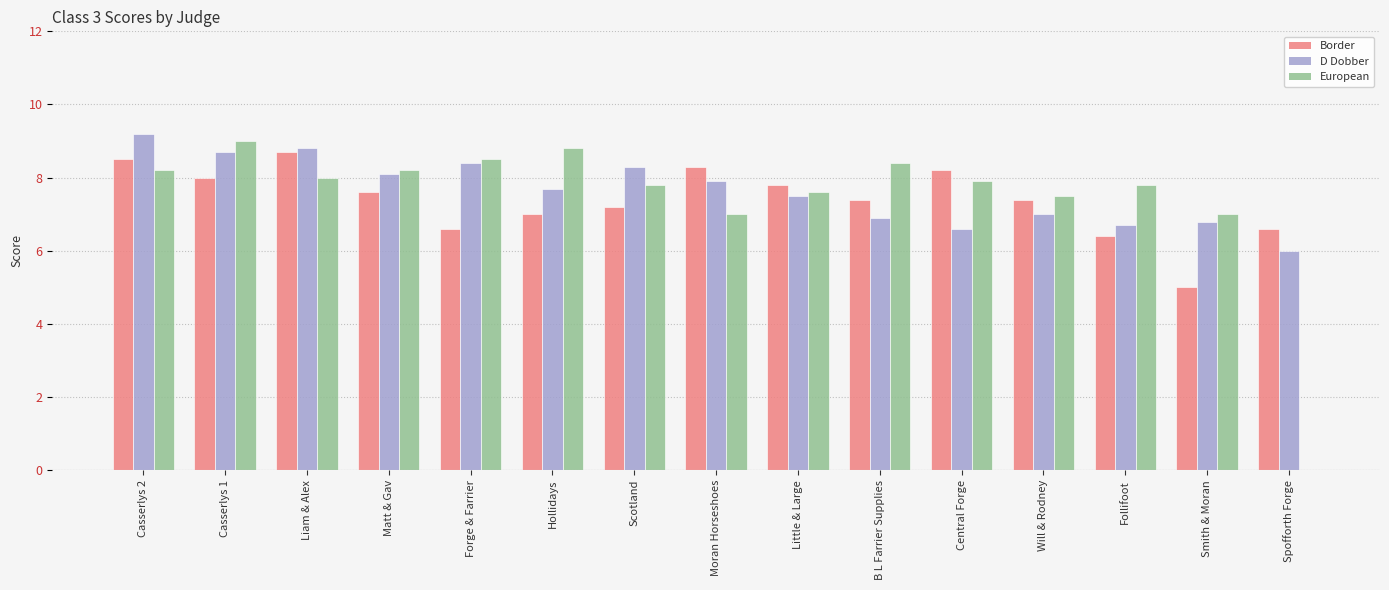

At which label is Border closest to 6?

Follifoot